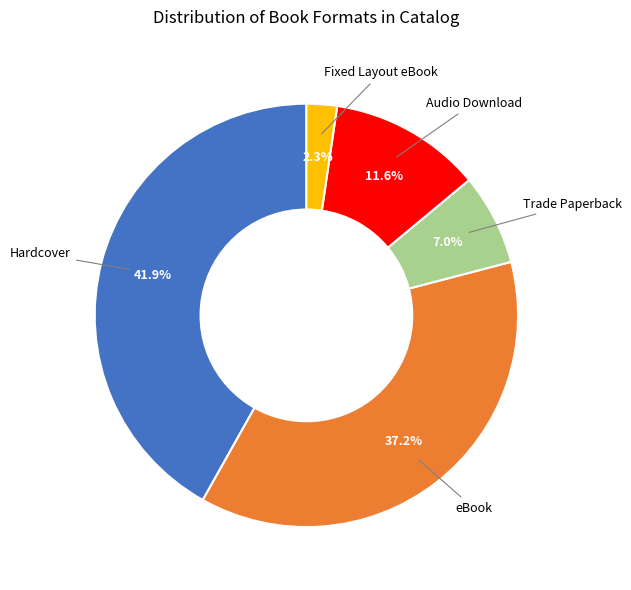

Which has a higher value, eBook or Hardcover?

Hardcover